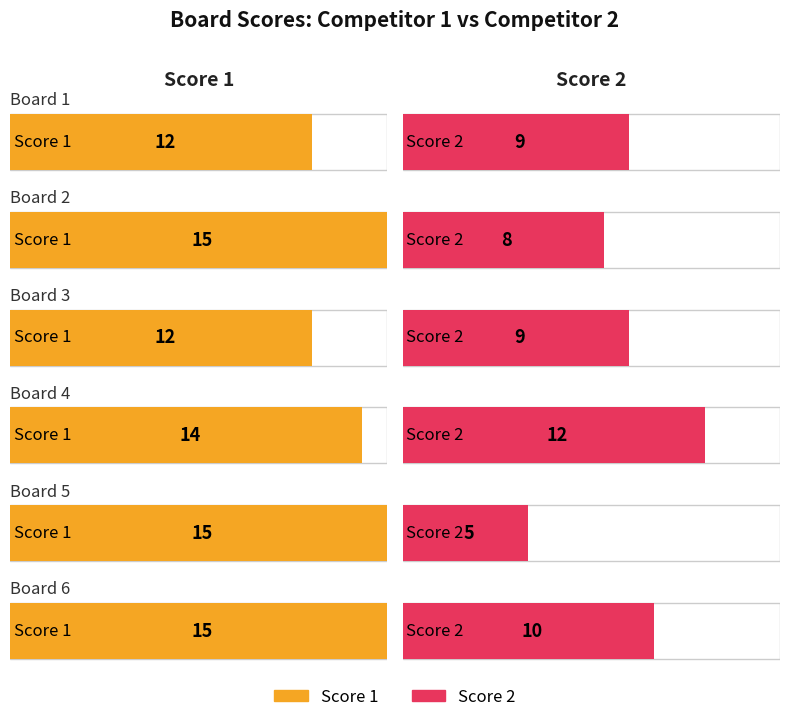

Which has a higher value, Board 1 or Board 5?

Board 5